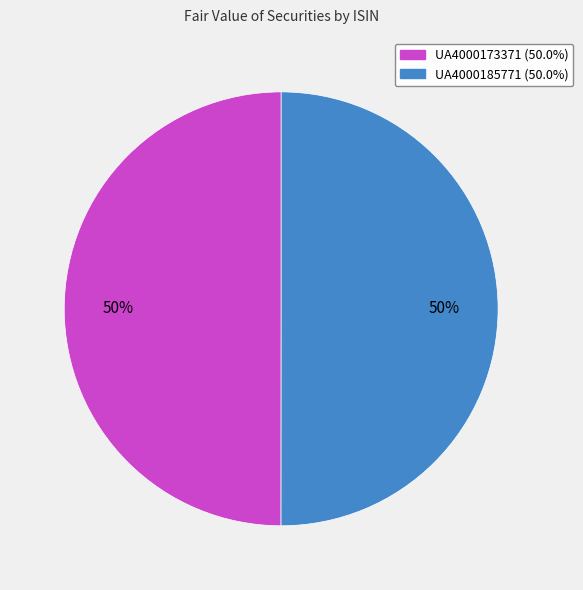

To the nearest percent, what is the combined percentage of UA4000173371 and UA4000185771?

100%